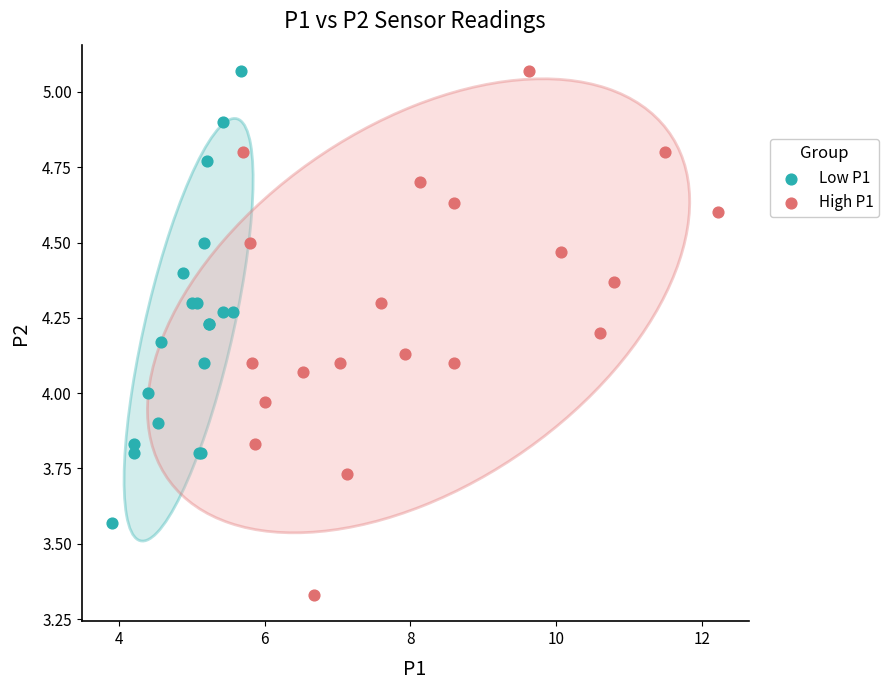

Which series has the widest spread of Y values?

High P1